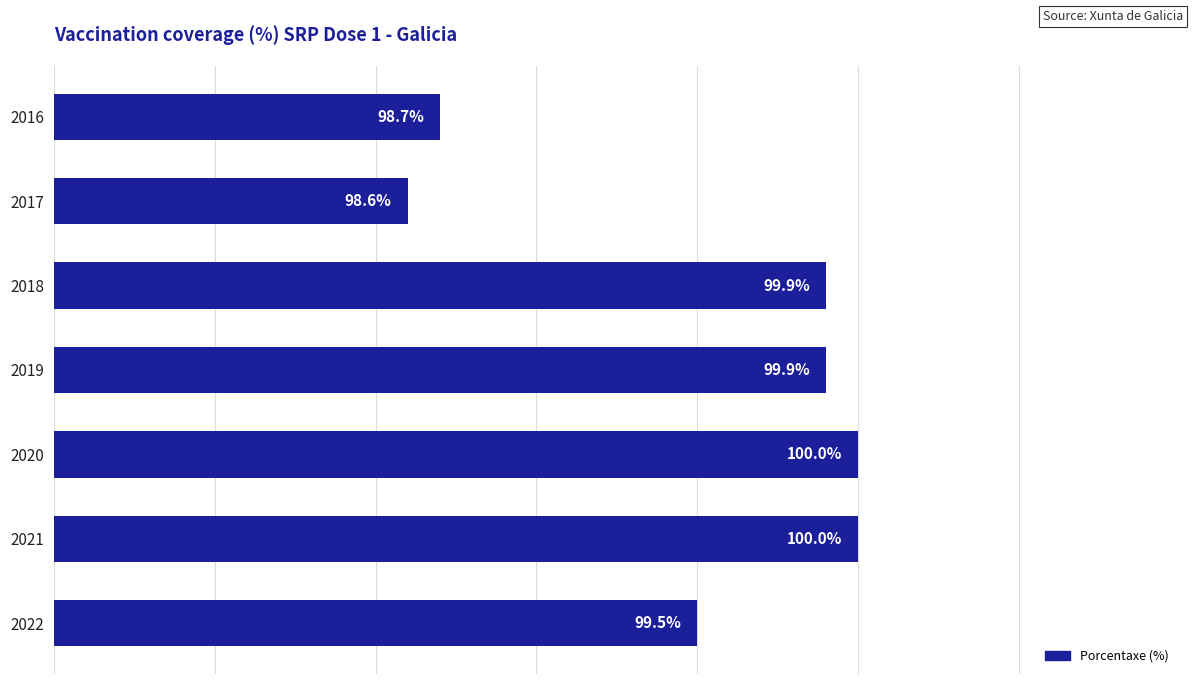

How many data points are less than 99?

2